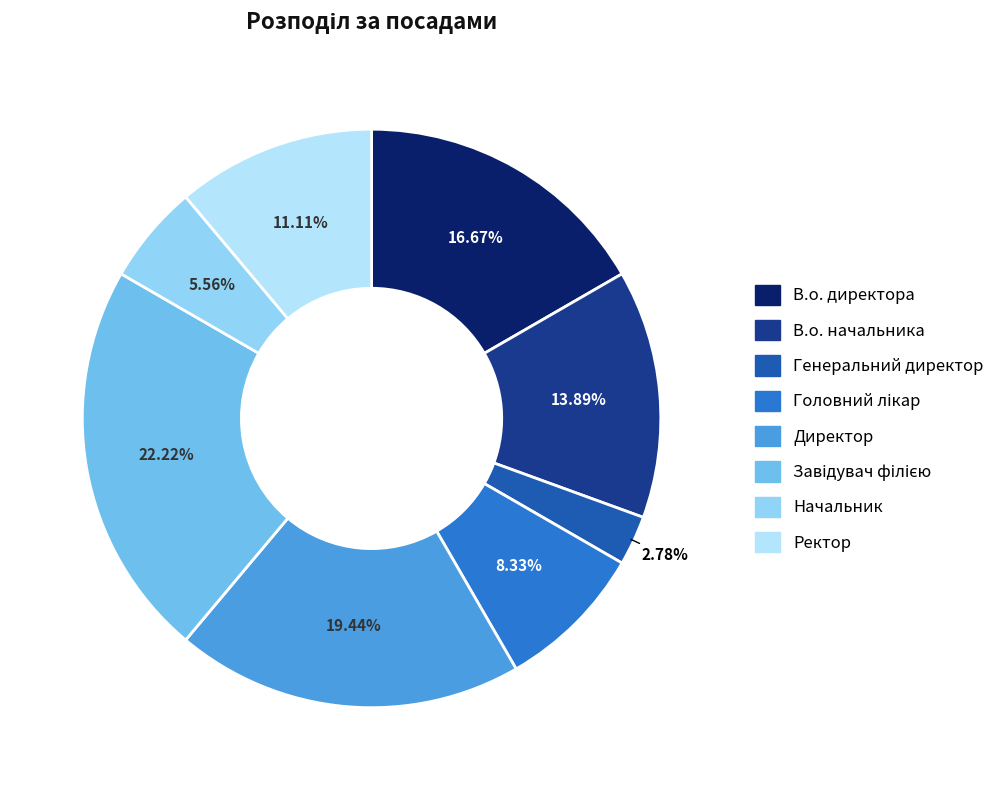

Is it true that Директор is 19% of the pie?

True